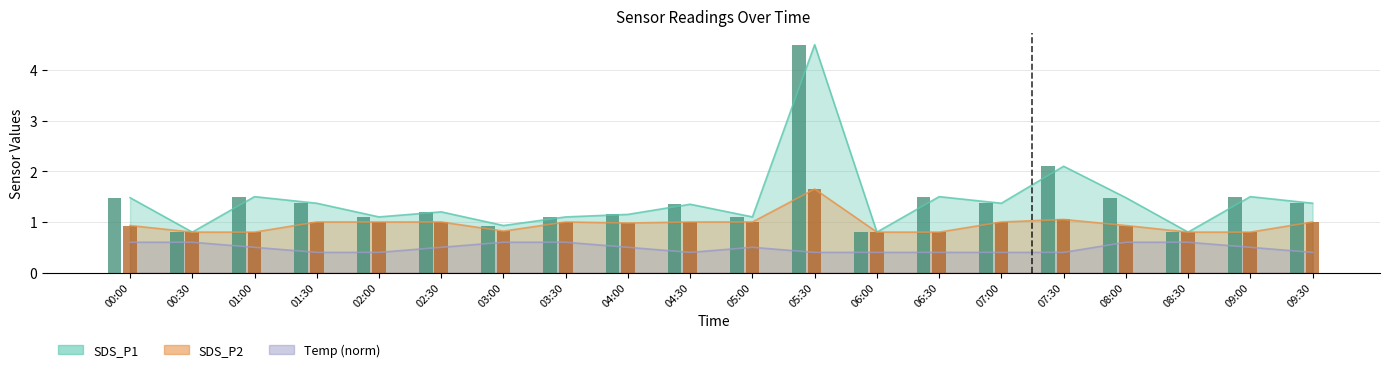

Which series has the largest range (max minus min)?

SDS_P1